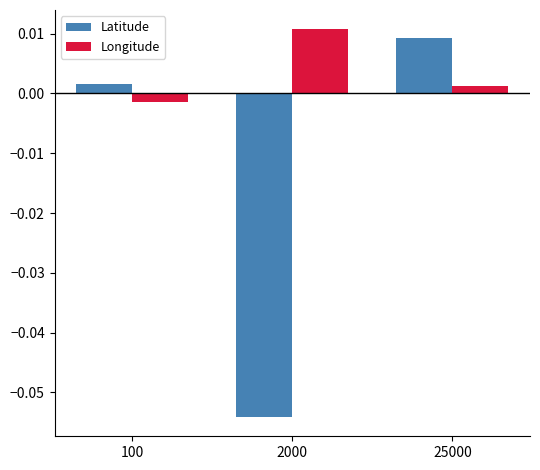

Are the bars grouped side by side (vs. stacked)?

Yes